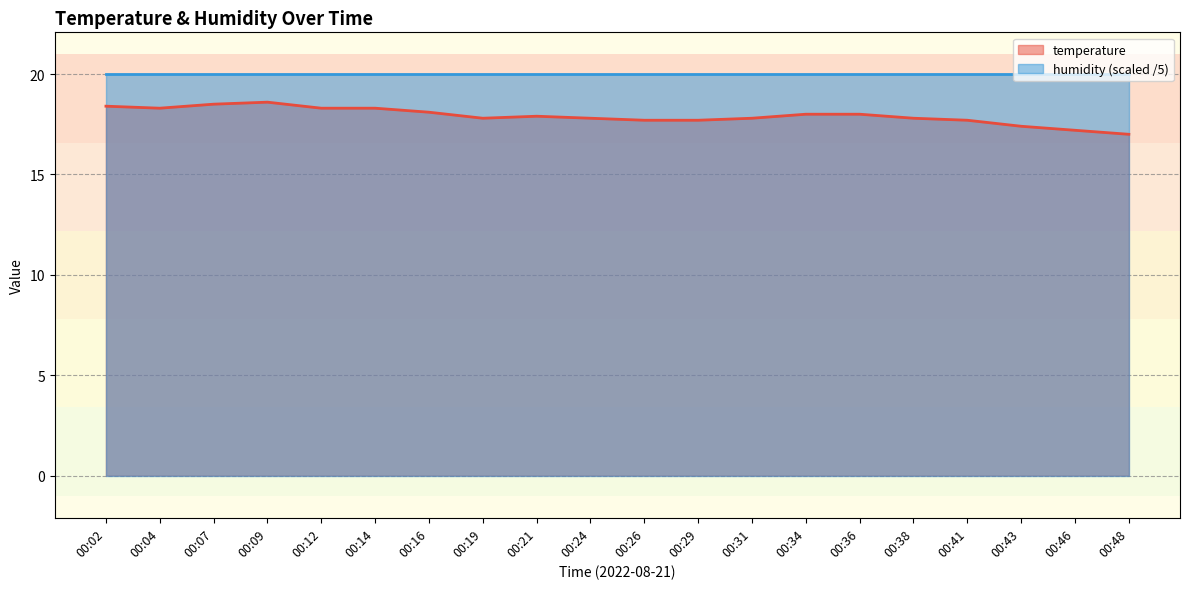

What is the greatest value displayed?

20.0